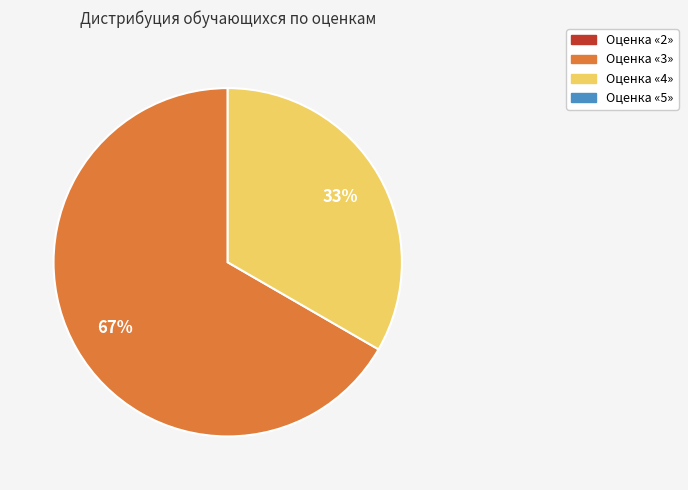

To the nearest percent, what is the average slice percentage?

50%